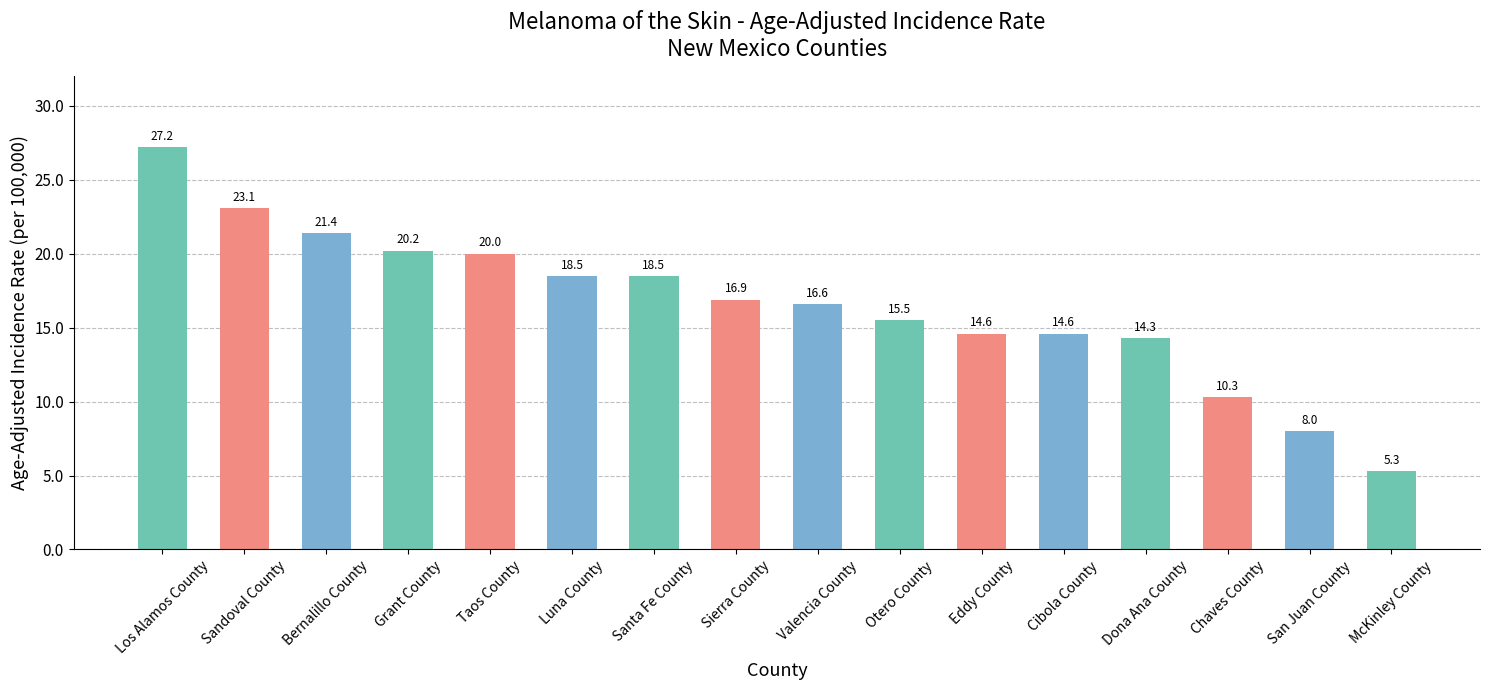

What is the change in value from Otero County to Eddy County?

-0.9